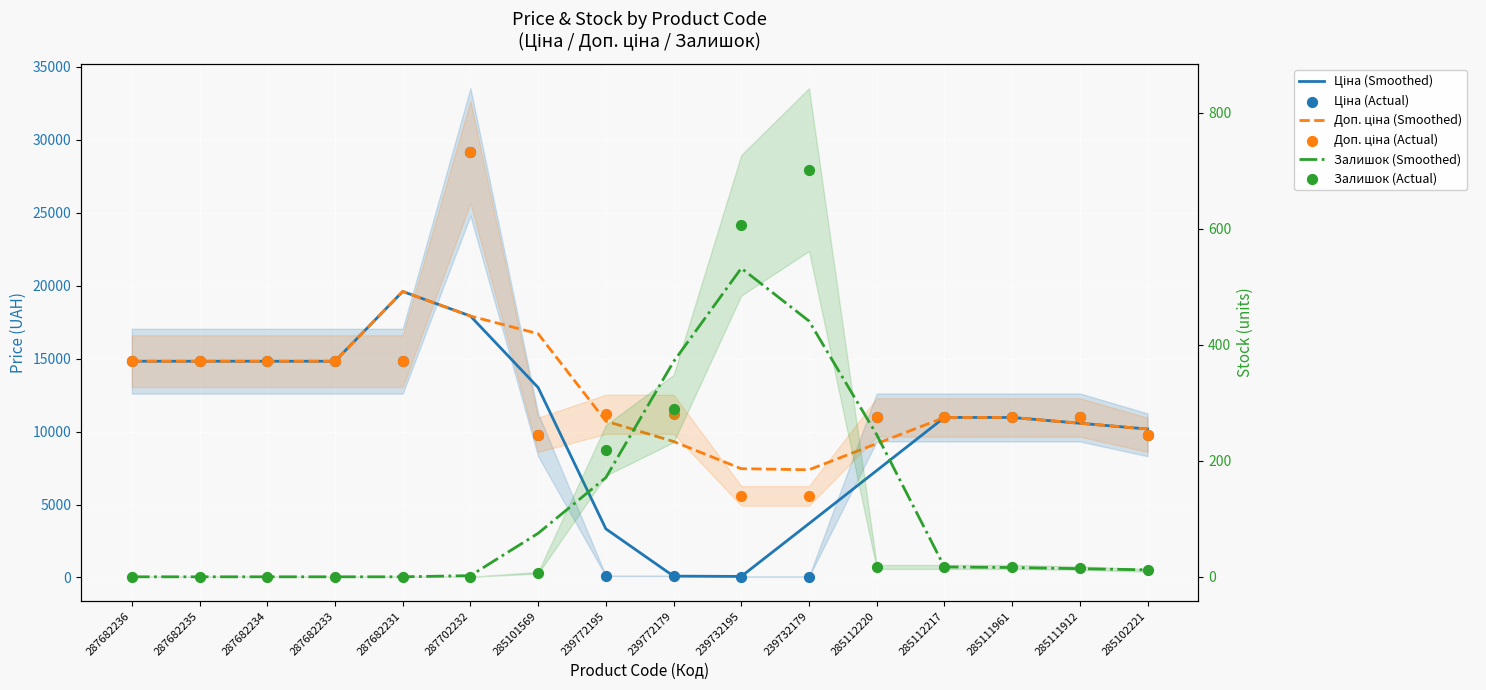

What are all the series names shown in the legend?

Ціна (Smoothed), Доп. ціна (Smoothed), Ціна (Actual), Доп. ціна (Actual), Залишок (Smoothed), Залишок (Actual)